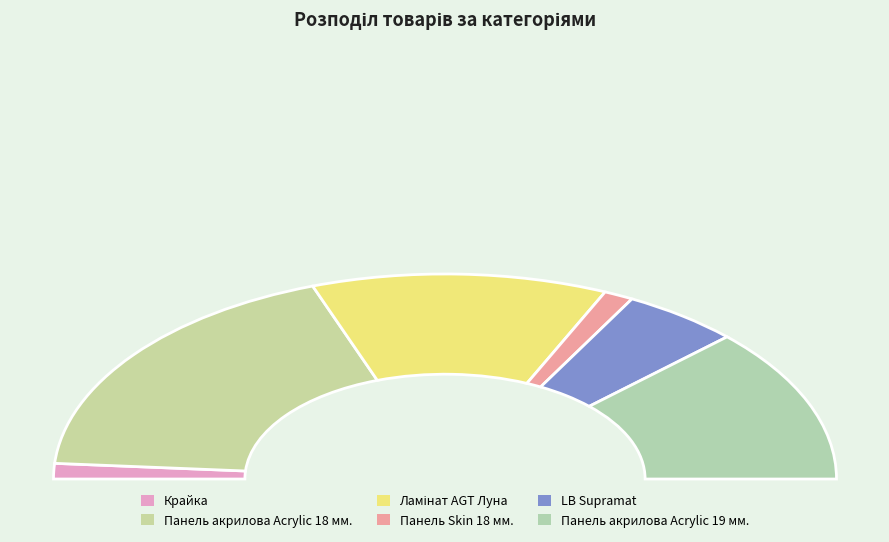

To the nearest percent, what is the average slice percentage?

17%